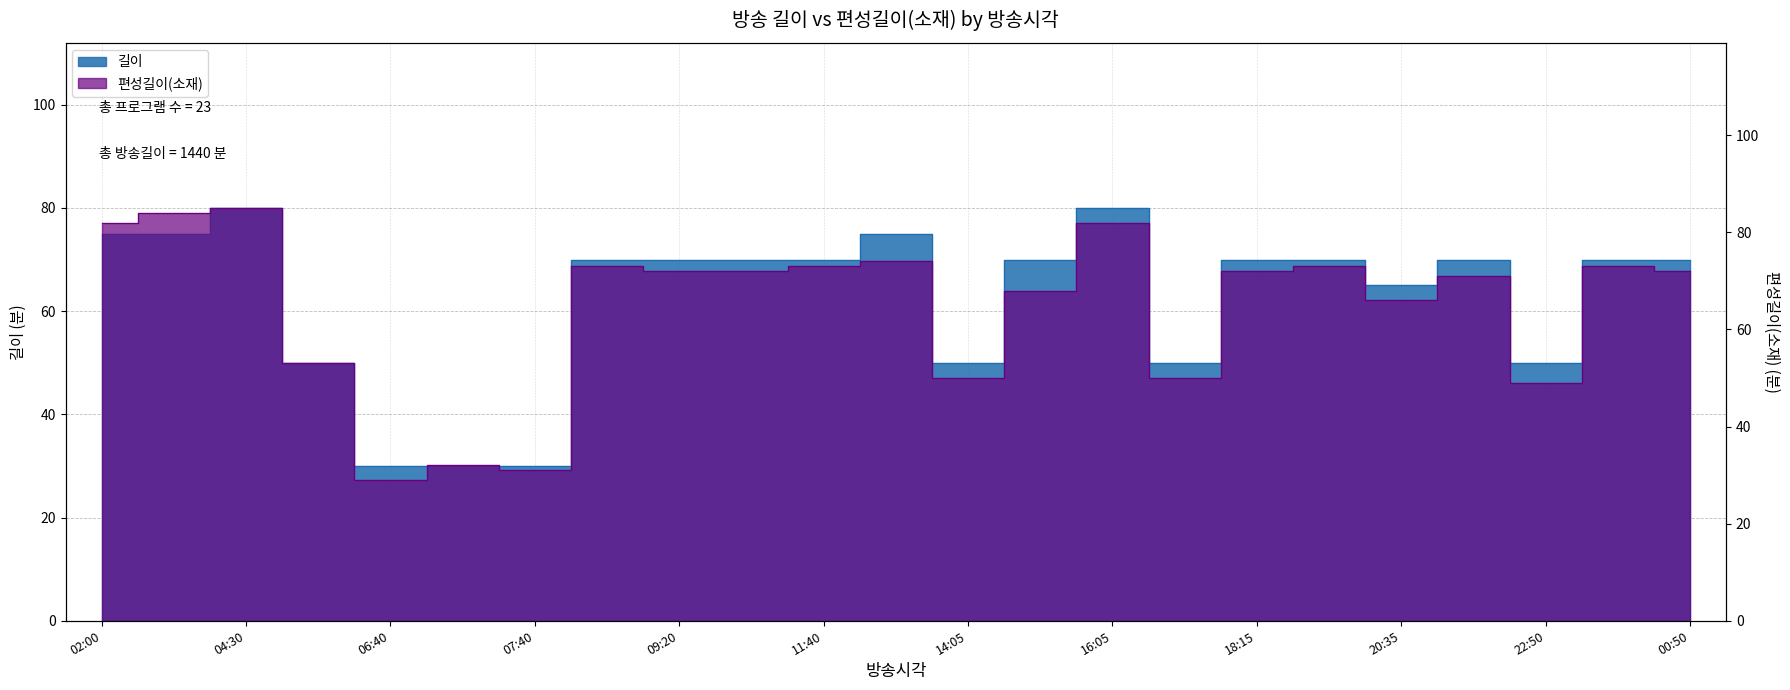

True or false: 편성길이(소재) has more than 1 interior local peaks.

True